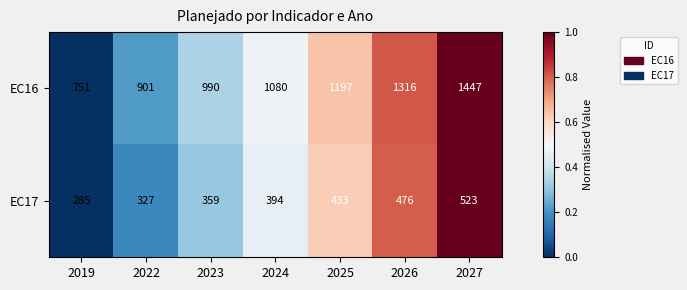

Which series has the largest range (max minus min)?

EC16